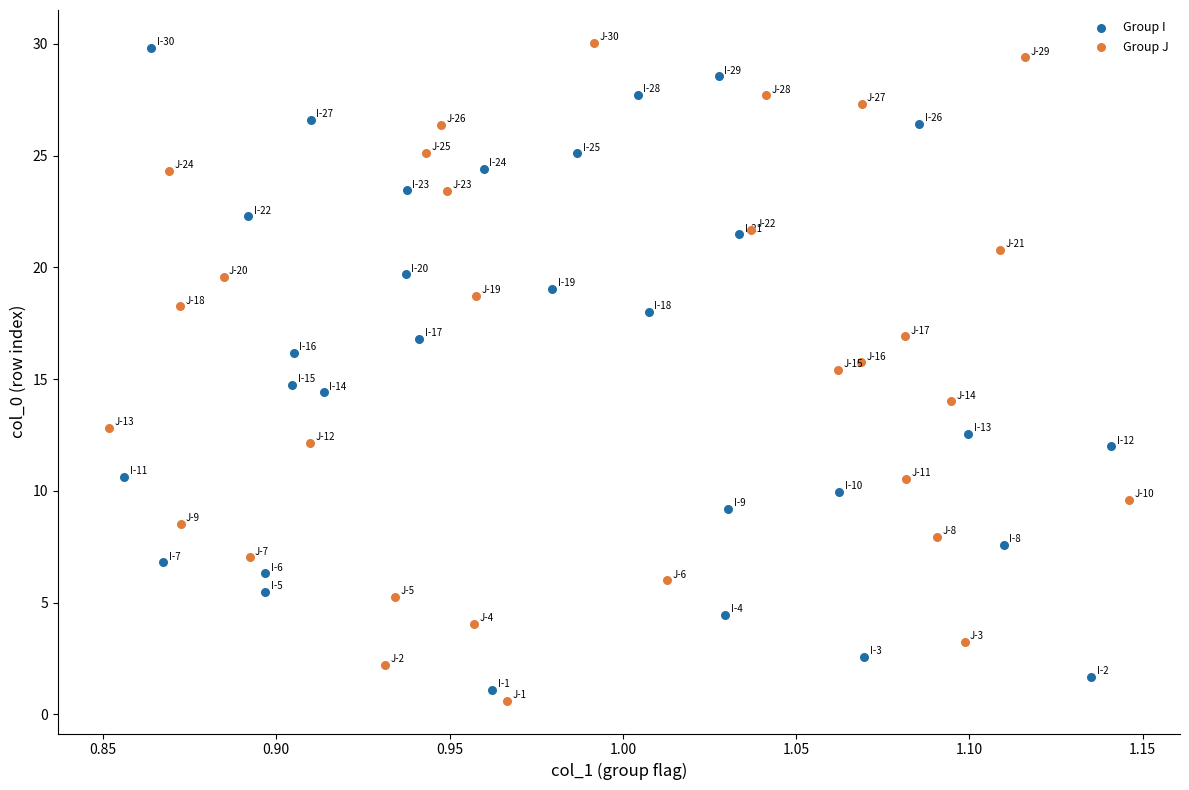

Which series contains the lowest Y value?

Group J